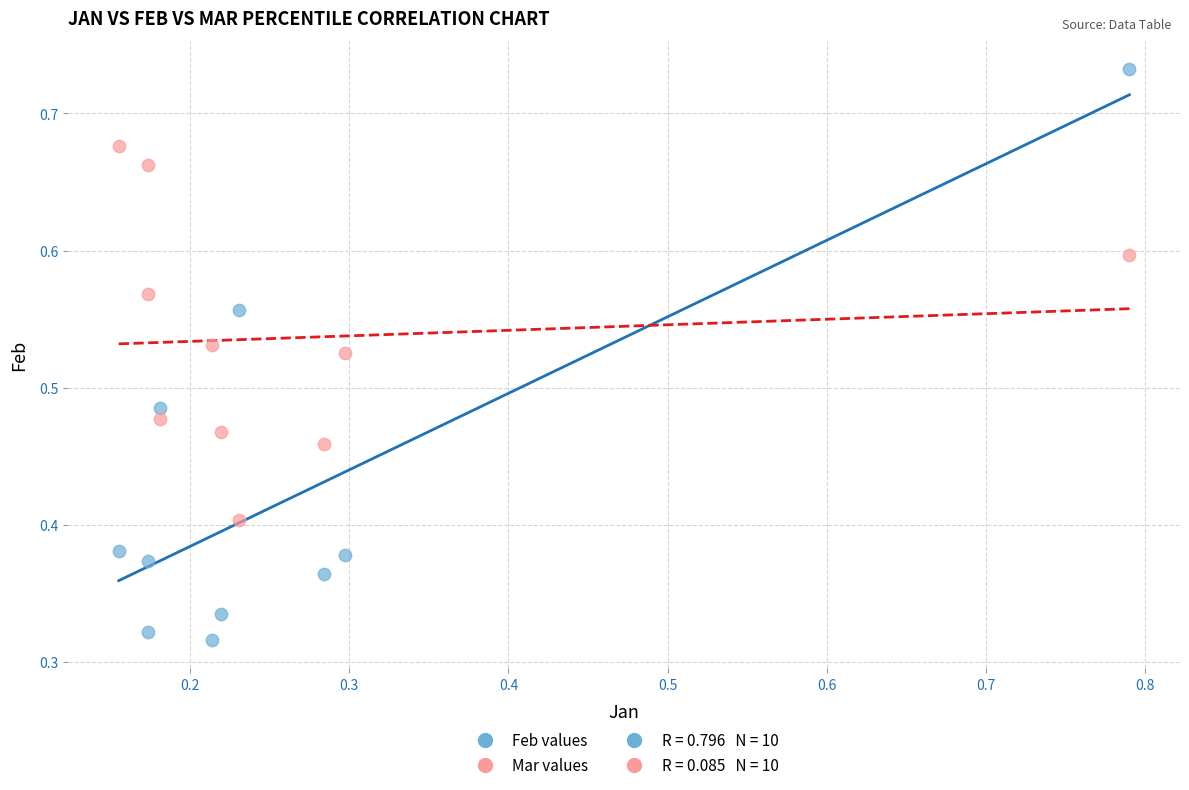

Which series has the largest Y range (max minus min)?

Feb values